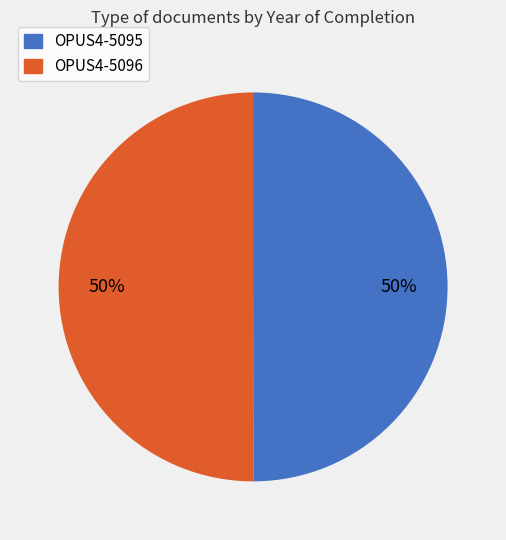

To the nearest percent, what is the combined percentage of OPUS4-5095 and OPUS4-5096?

100%